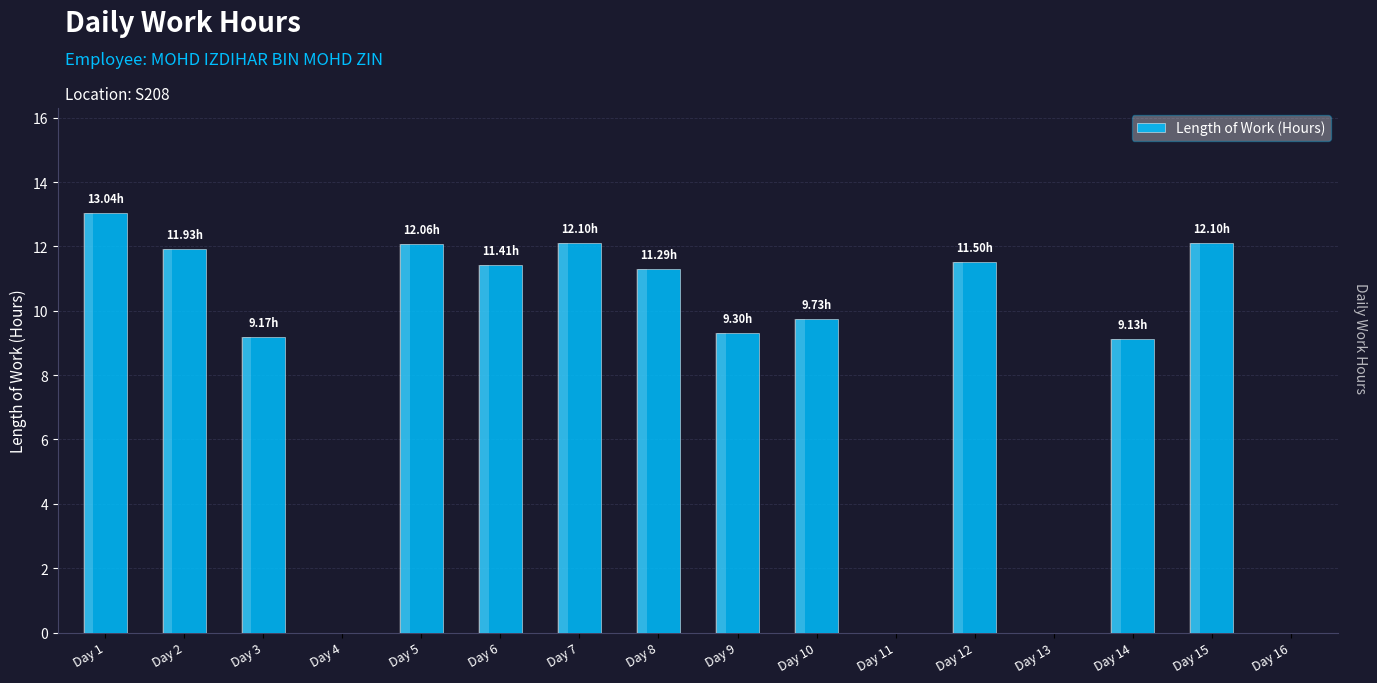

Reading right to left, what are all the values shown in this chart?

0.0	12.1	9.1	0.0	11.5	0.0	9.7	9.3	11.3	12.1	11.4	12.1	0.0	9.2	11.9	13.0